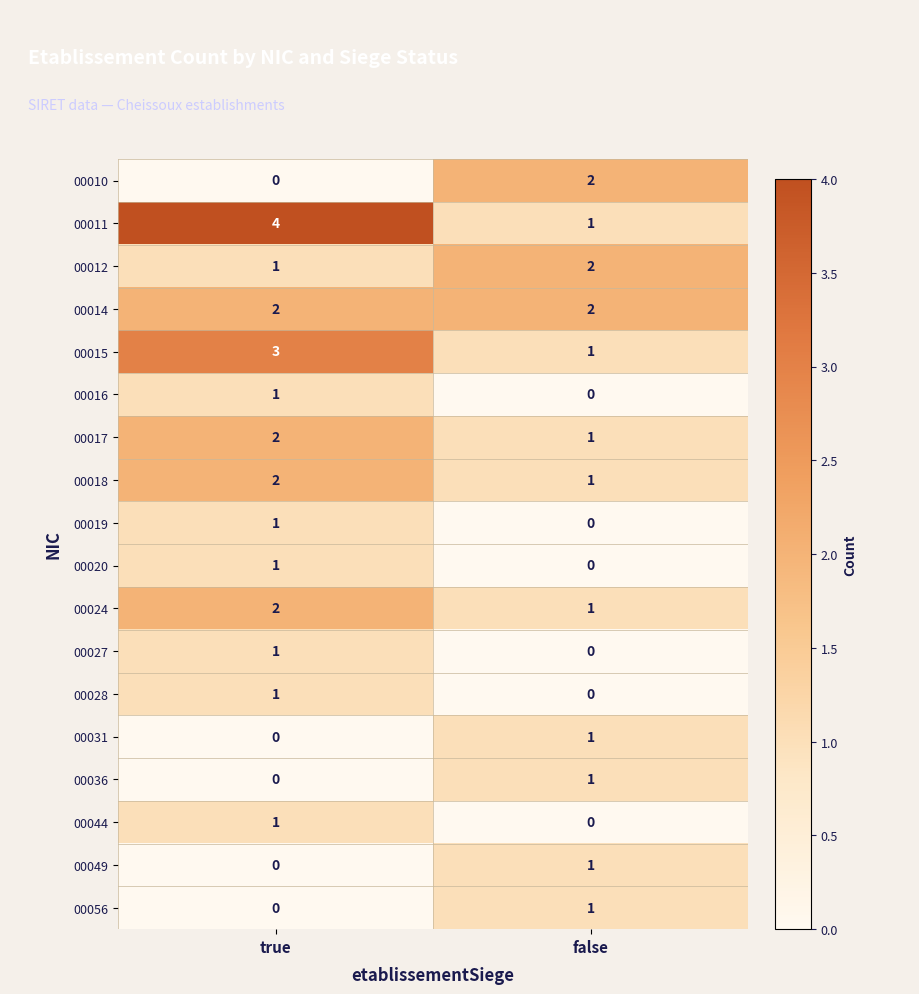

Is the value of 00028 at false greater than the value of 00018 at true?

No